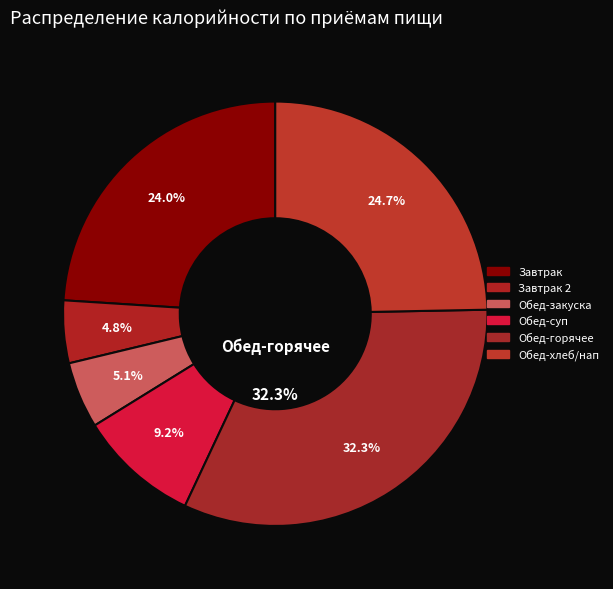

What is the ratio of the value at Обед (закуска) to the value at Обед (1 блюдо)?

0.6